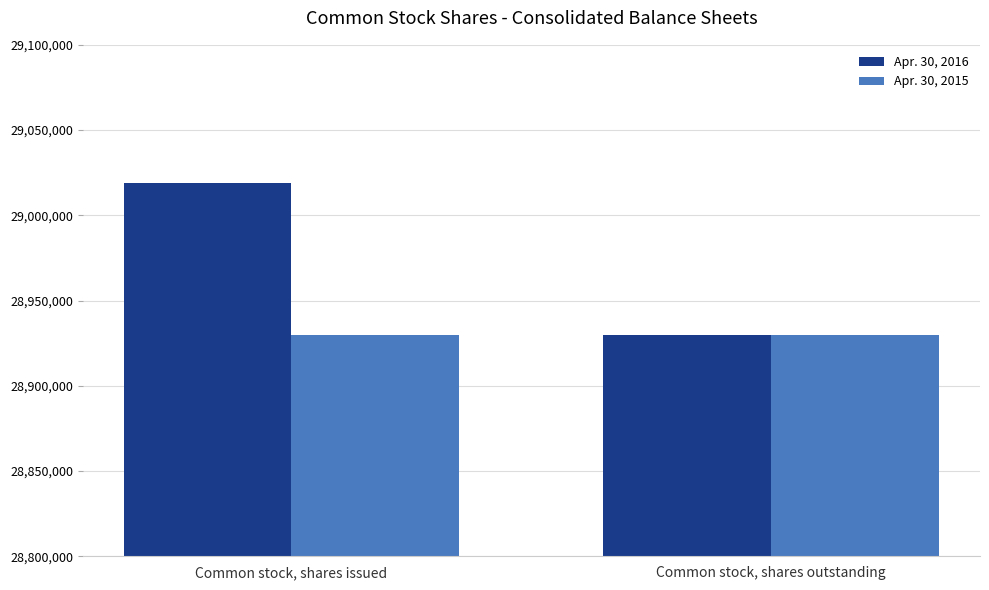

Rank the series by their maximum value, from highest to lowest.

Apr. 30, 2016, Apr. 30, 2015